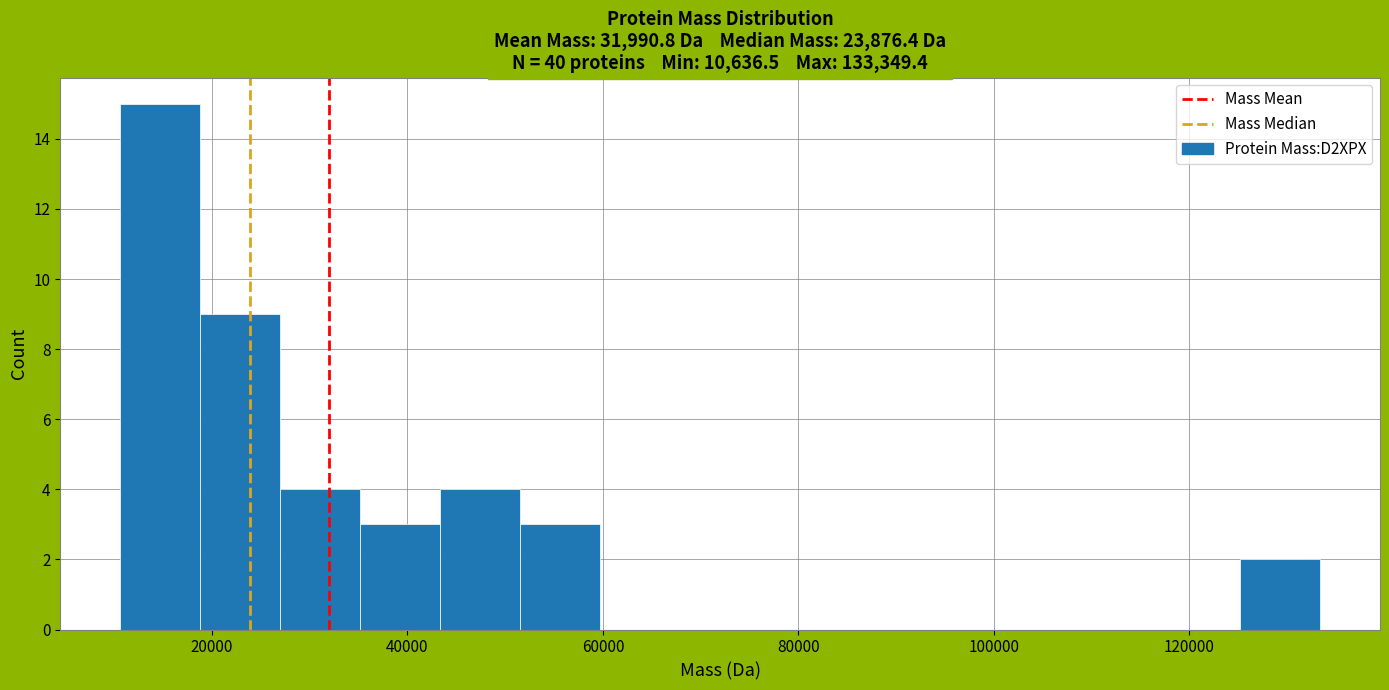

Reading left to right, list every bar in this chart as the range it spans on the x-axis followed by its height. Neither the bar edges nor the heights are printed on the chart, so give them approximately, as read against the axes.

10000 to 18000: 15
18000 to 26000: 9
26000 to 36000: 4
36000 to 44000: 3
44000 to 52000: 4
52000 to 60000: 3
60000 to 68000: 0
68000 to 76000: 0
76000 to 84000: 0
84000 to 92000: 0
92000 to 100000: 0
100000 to 108000: 0
108000 to 116000: 0
116000 to 126000: 0
126000 to 134000: 2